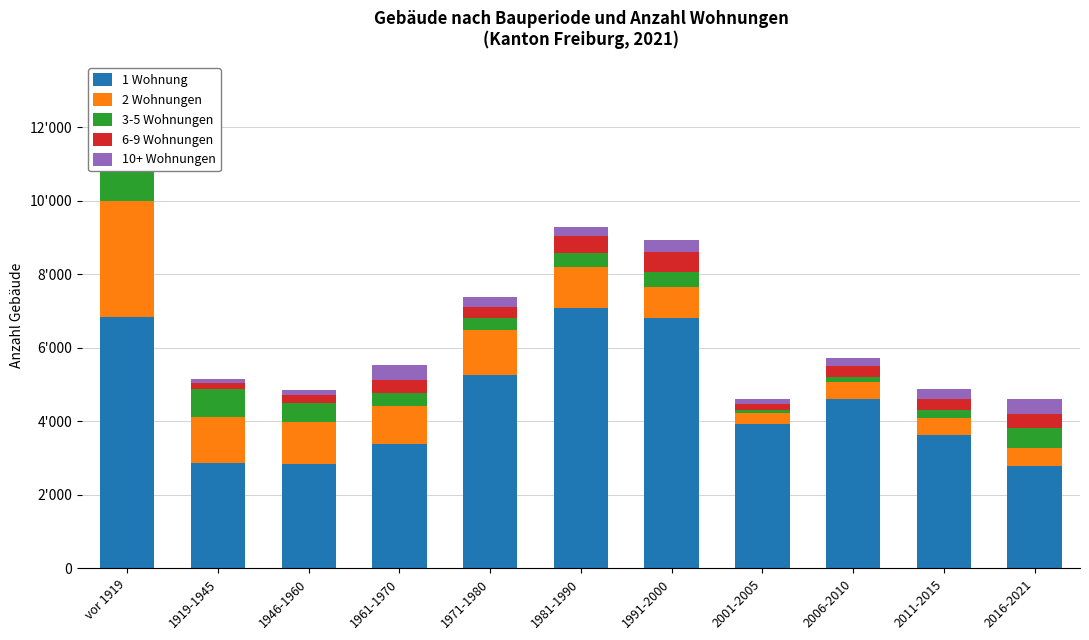

What is the difference between the maximum and minimum values in the 3-5 Wohnungen series?

1723